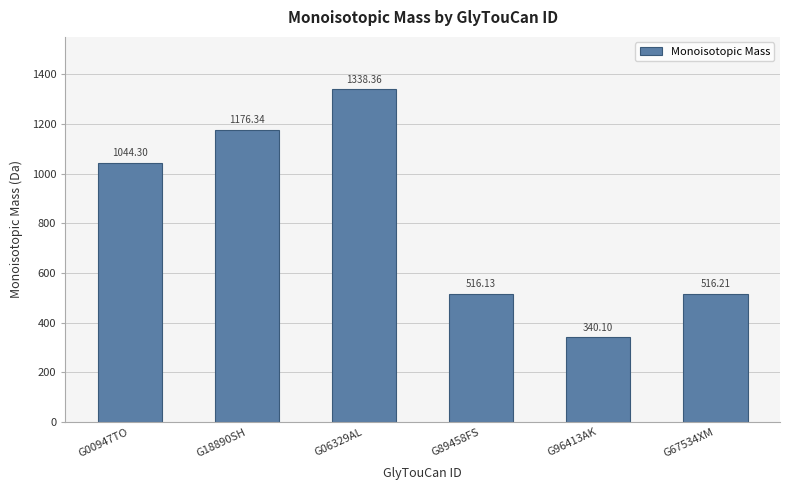

The value at G00947TO is 343.0. True or false?

False